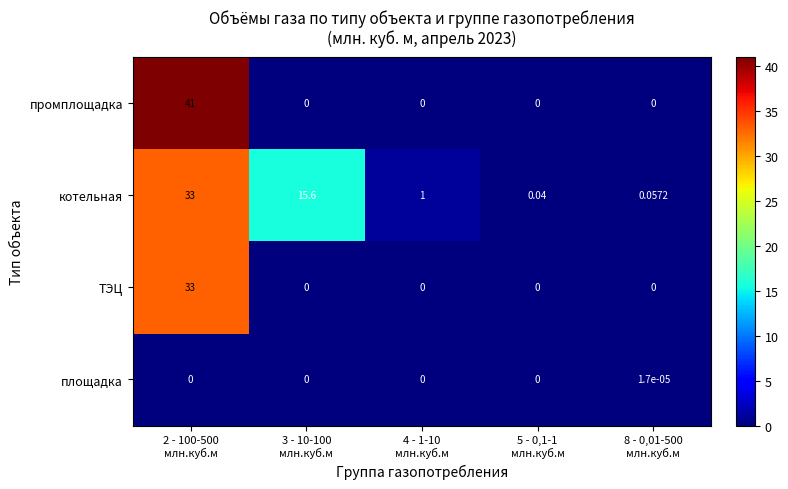

List the series in order of their overall mean, lowest first.

площадка, ТЭЦ, промплощадка, котельная